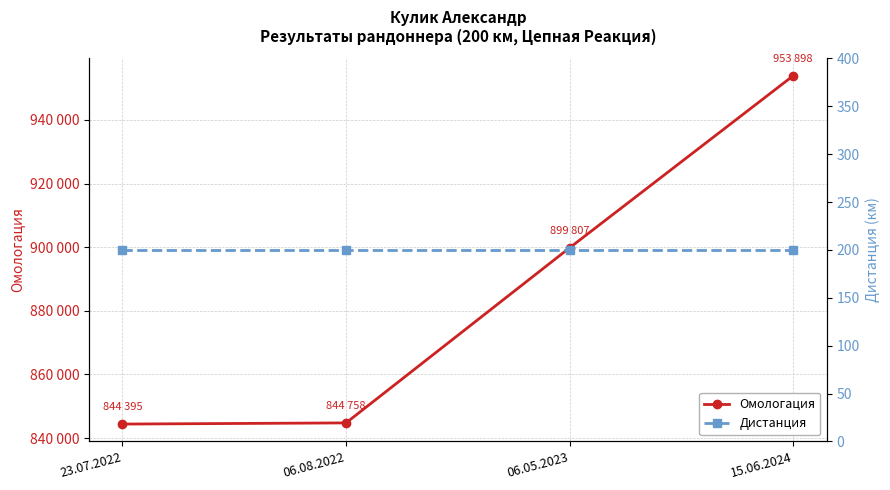

At which label is Дистанция closest to 200?

23.07.2022